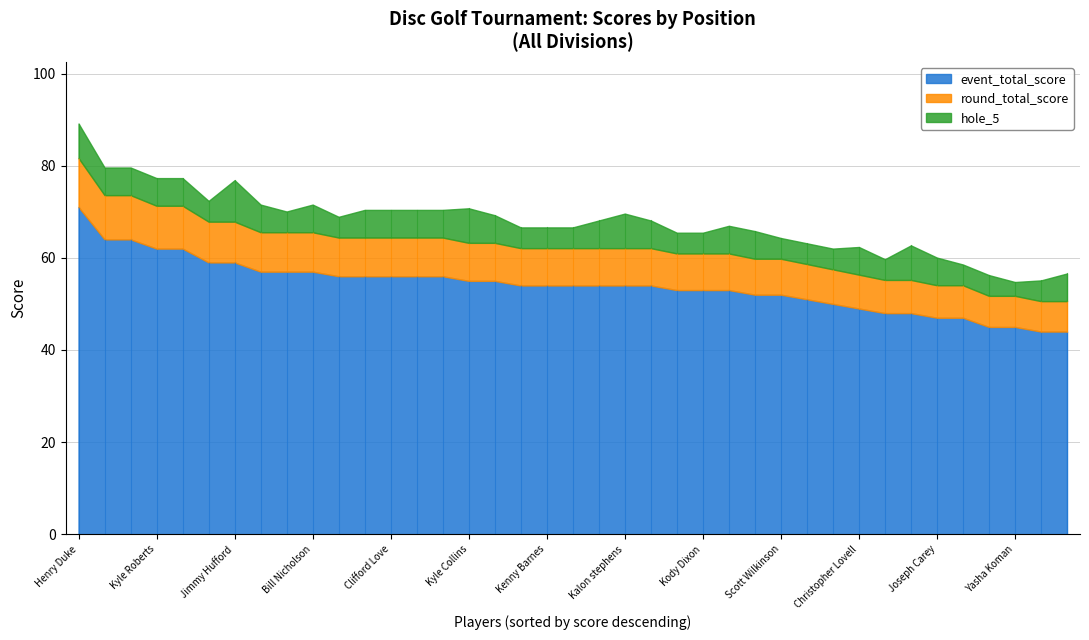

What are all the series names shown in the legend?

event_total_score, round_total_score, hole_5